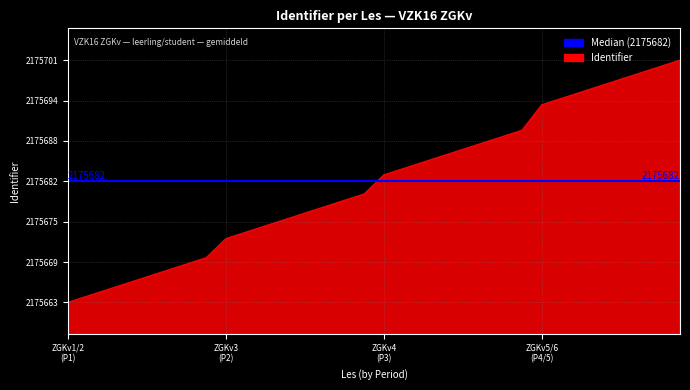

Reading left to right, extract all data points from this chart.

2175663	2175664	2175665	2175666	2175667	2175668	2175669	2175670	2175673	2175674	2175675	2175676	2175677	2175678	2175679	2175680	2175683	2175684	2175685	2175686	2175687	2175688	2175689	2175690	2175694	2175695	2175696	2175697	2175698	2175699	2175700	2175701